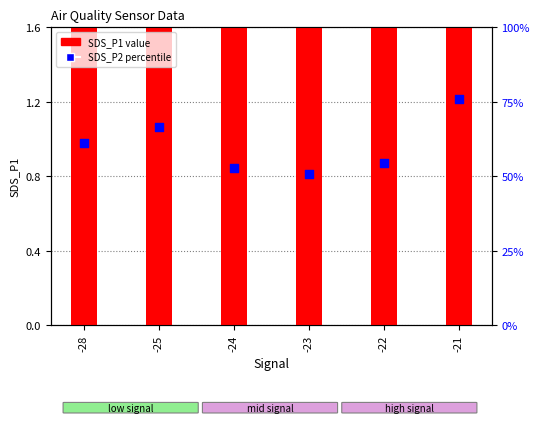

At which category is the sum across all series the highest?

-21